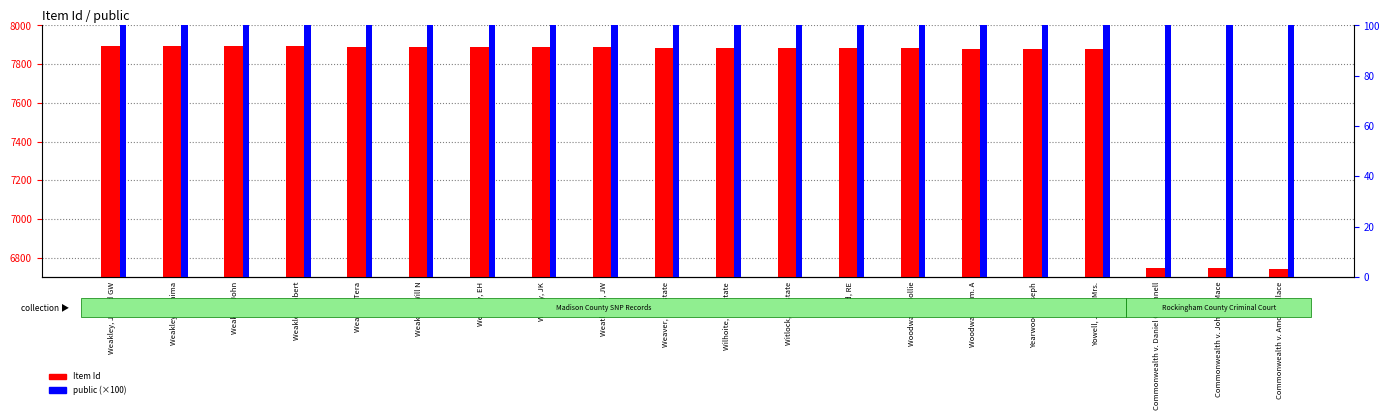

Is it true that Item Id equals 11938 at Wilhoite, DS estate?

False